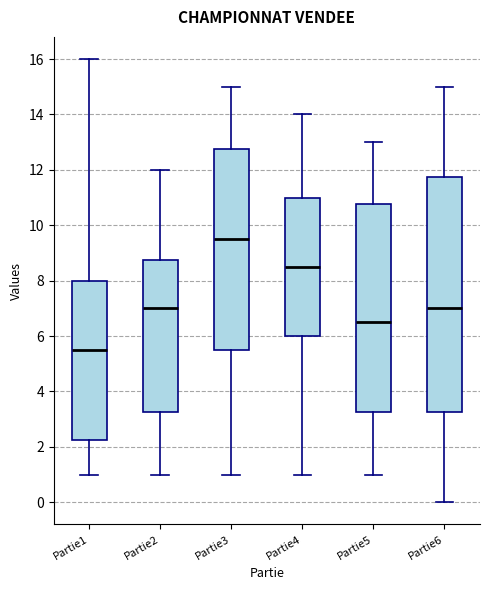

Reading left to right, read every box against the y-axis: the position of its median line, the range the box covers, and the ends of its whiskers. The values are not printed on the chart, so give them approximately, as read against the axis.

Partie1: median 5.6, box 2.2 to 8.0, whiskers 1.0 to 16.0
Partie2: median 7.0, box 3.2 to 8.8, whiskers 1.0 to 12.0
Partie3: median 9.6, box 5.6 to 12.8, whiskers 1.0 to 15.0
Partie4: median 8.6, box 6.0 to 11.0, whiskers 1.0 to 14.0
Partie5: median 6.6, box 3.2 to 10.8, whiskers 1.0 to 13.0
Partie6: median 7.0, box 3.2 to 11.8, whiskers 0.0 to 15.0